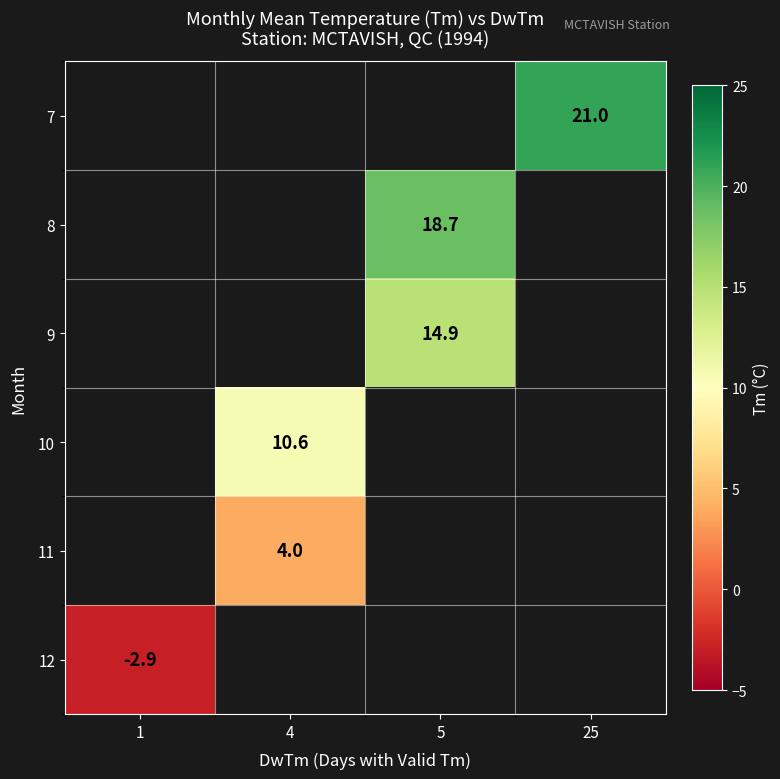

The 10 series shows 10.6 at 4. True or false?

True